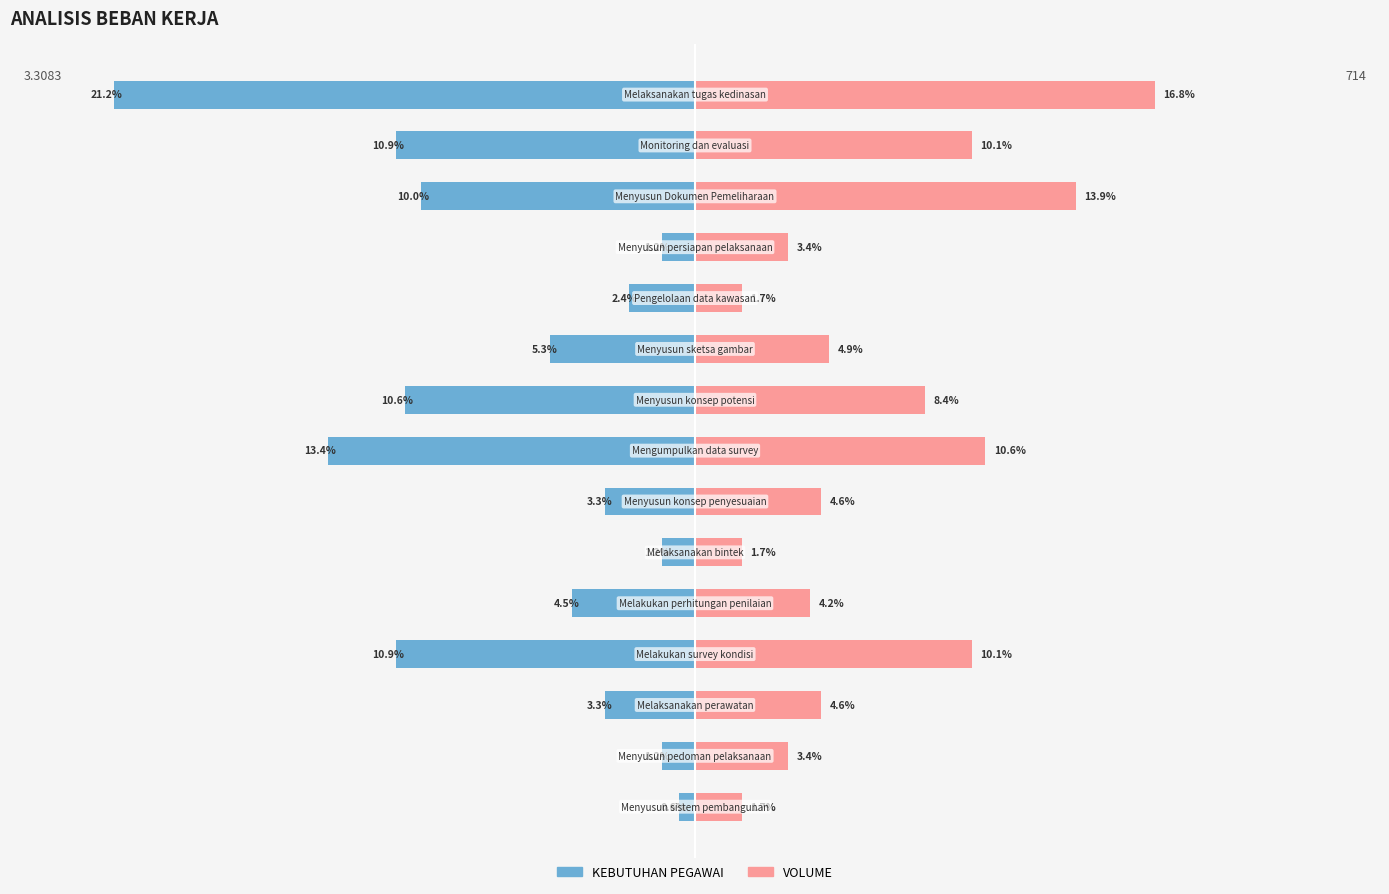

What is the average value of the KEBUTUHAN PEGAWAI series?

-6.7